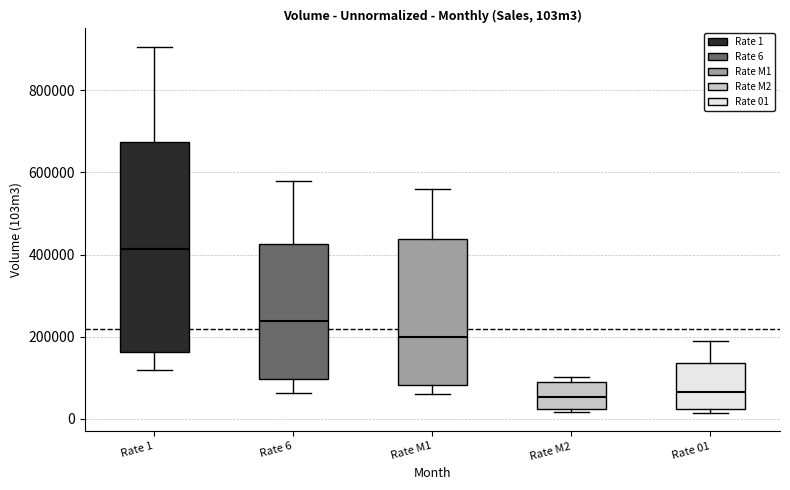

Reading left to right, transcribe this box plot: for each box, give where its median line is, the range the box spans, and where its two whiskers end, as read against the y-axis. The values are not printed on the chart, so give them approximately, as read against the axis.

Rate 1: median 420000, box 160000 to 680000, whiskers 120000 to 900000
Rate 6: median 240000, box 100000 to 420000, whiskers 60000 to 580000
Rate M1: median 200000, box 80000 to 440000, whiskers 60000 to 560000
Rate M2: median 60000, box 20000 to 80000, whiskers 20000 (just below the box's lower edge) to 100000
Rate 01: median 60000, box 20000 to 140000, whiskers 20000 (just below the box's lower edge) to 180000